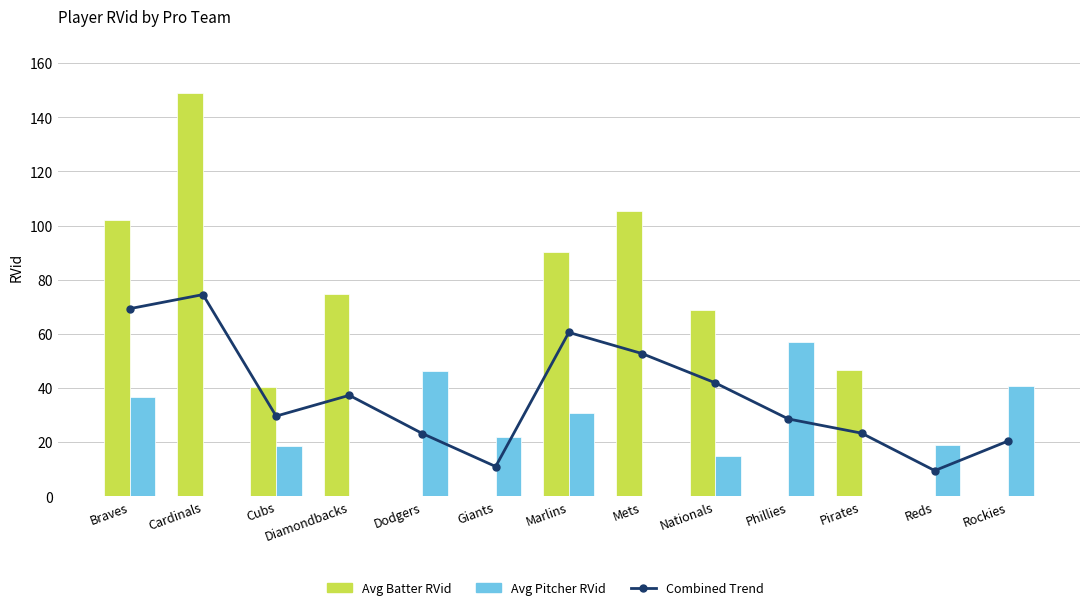

What is the difference between the maximum and minimum values in the Avg Pitcher RVid series?

57.2